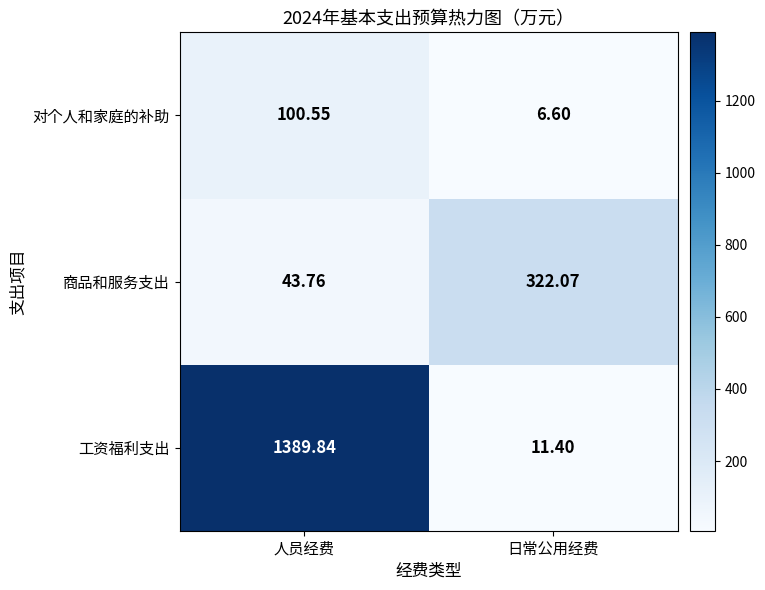

At how many categories does at least one series exceed 1233?

1